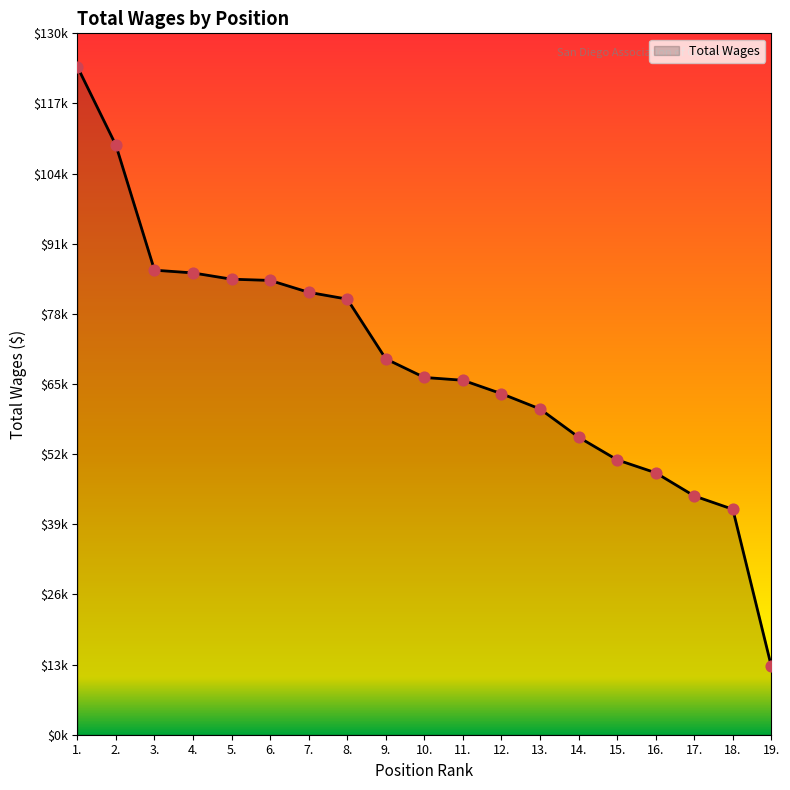

Between 9. and 11., which is larger?

9.